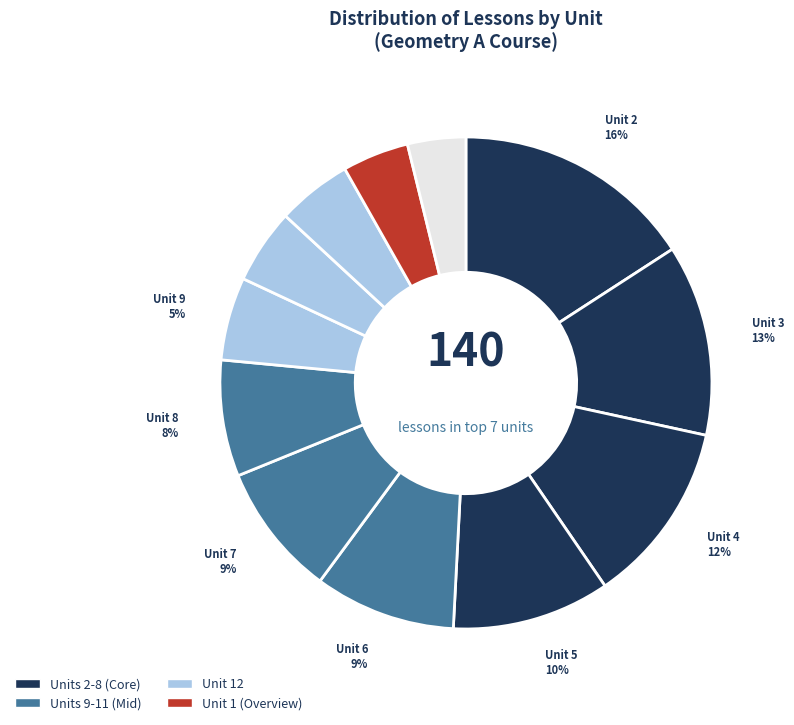

How many slices are in this pie chart?

12